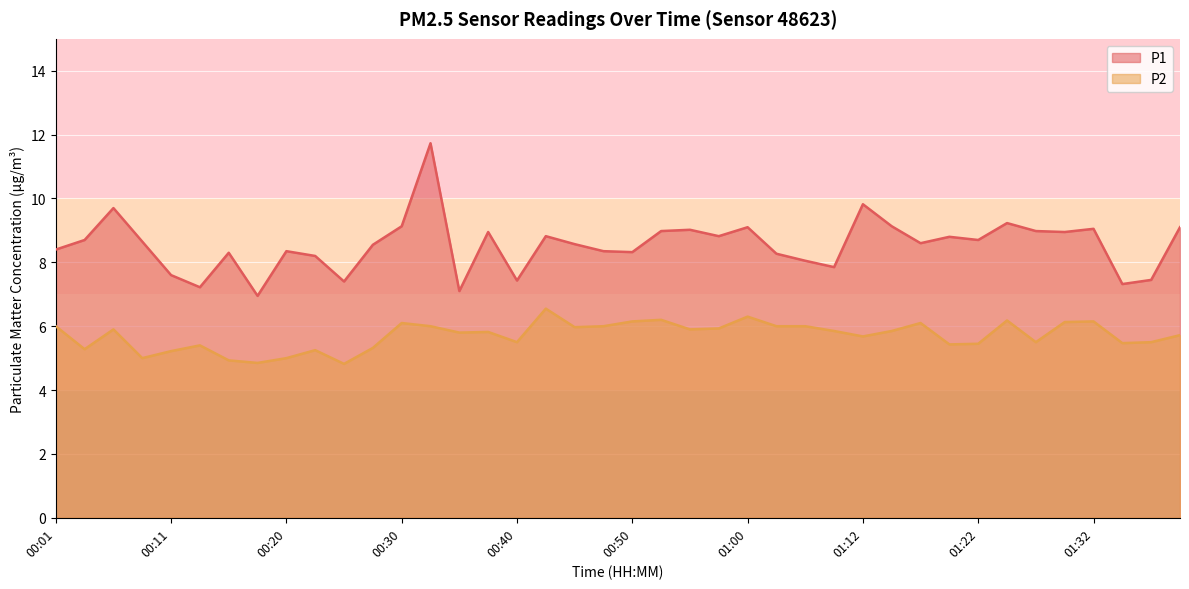

What is the spread (max minus min) of values at 01:00?

2.8